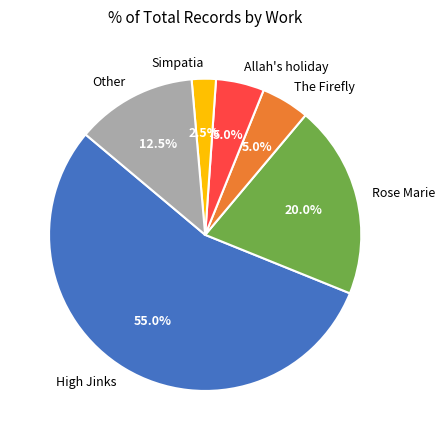

To the nearest percent, what is the difference between the Rose Marie and Simpatia slice percentages?

18%